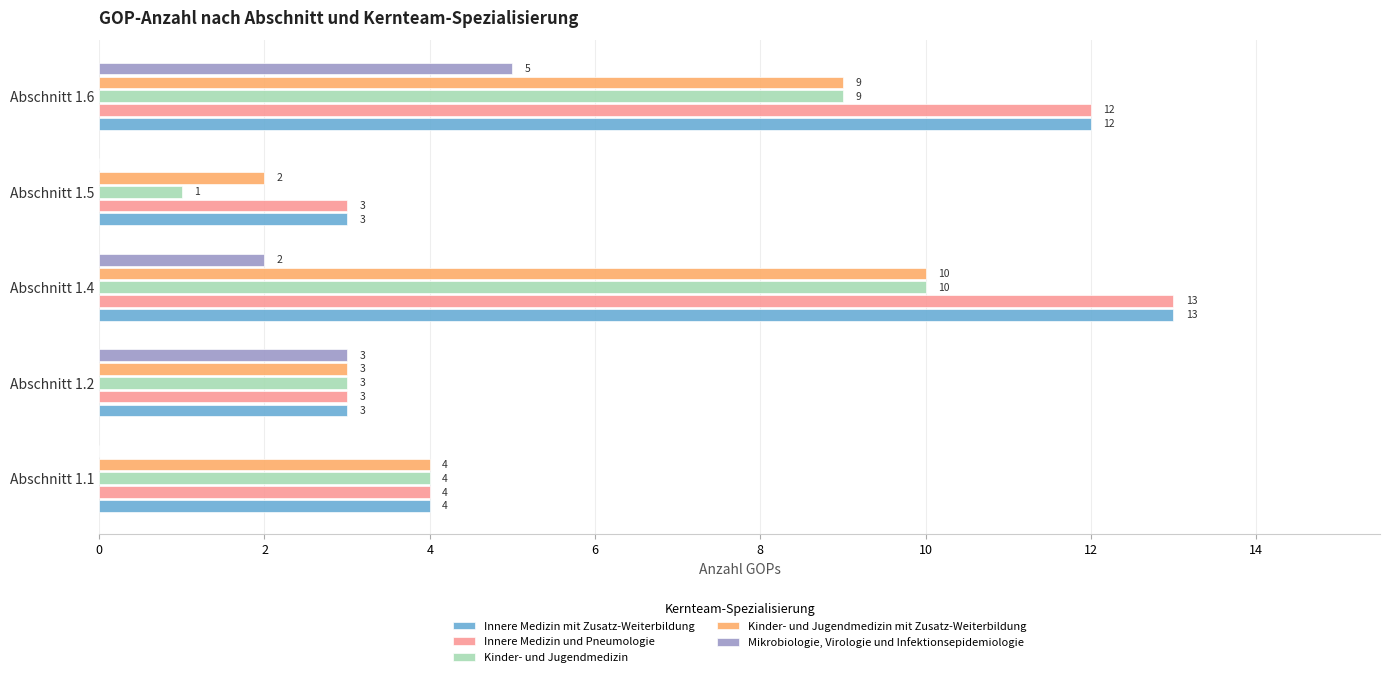

What is the total value across all series at Abschnitt 1.5?

9